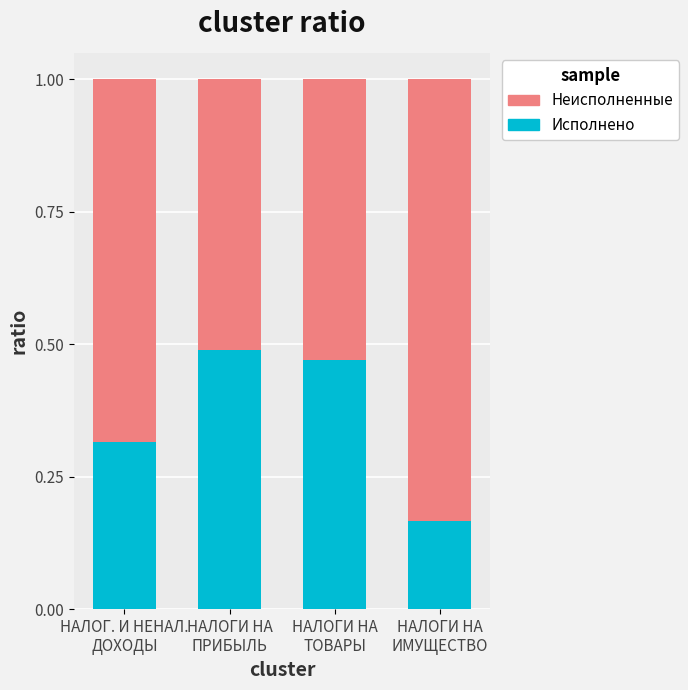

What is the average value of the Исполнено series?

0.4